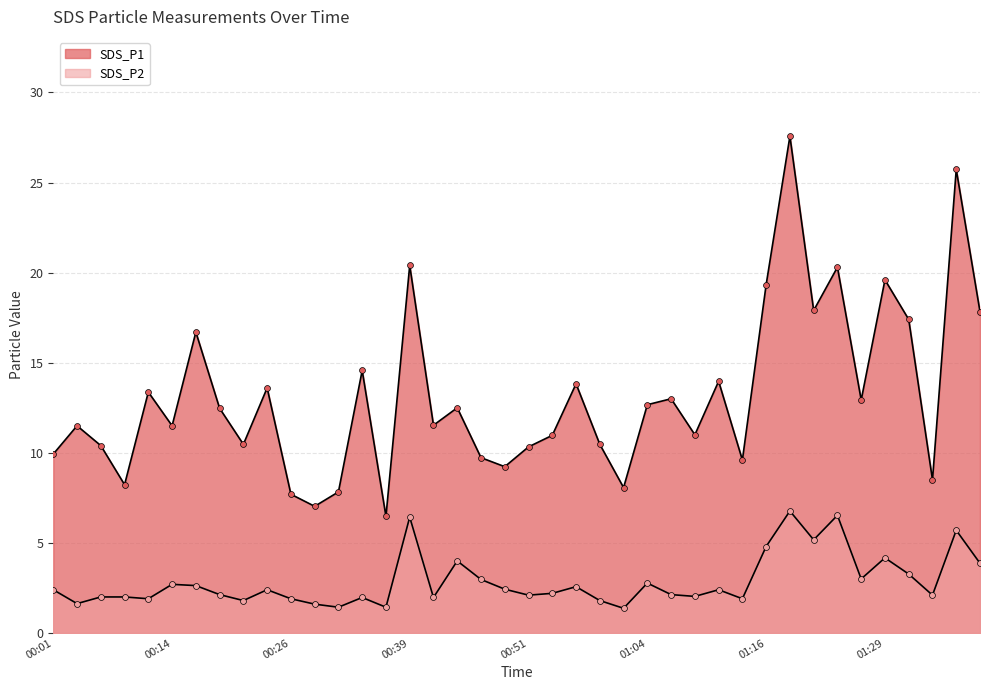

What are all the series names shown in the legend?

SDS_P1, SDS_P2